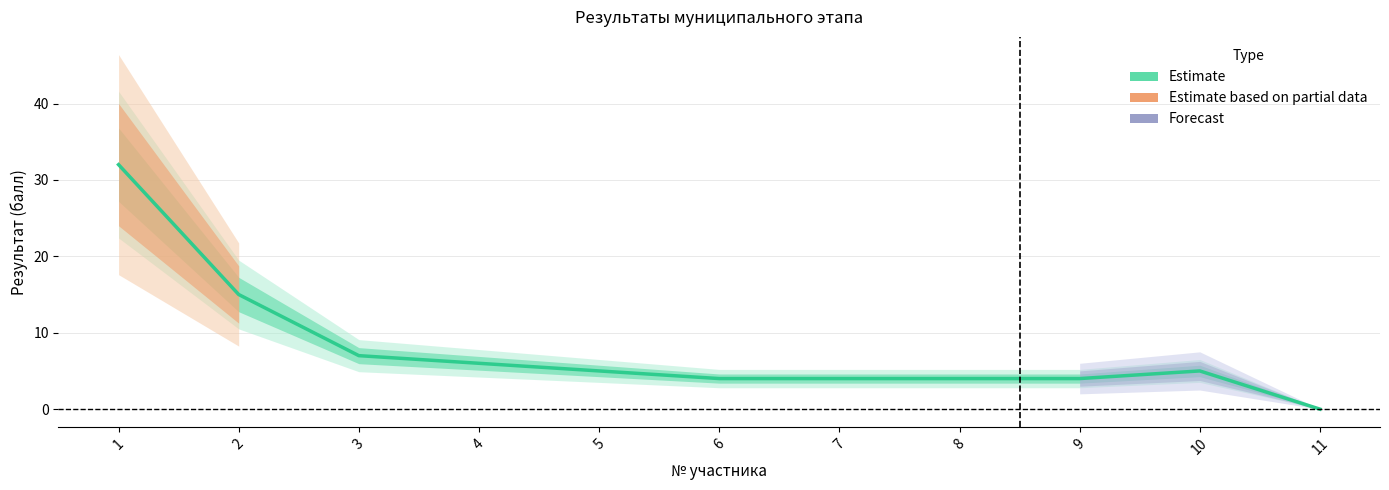

True or false: the data shows 4 at 7.

True